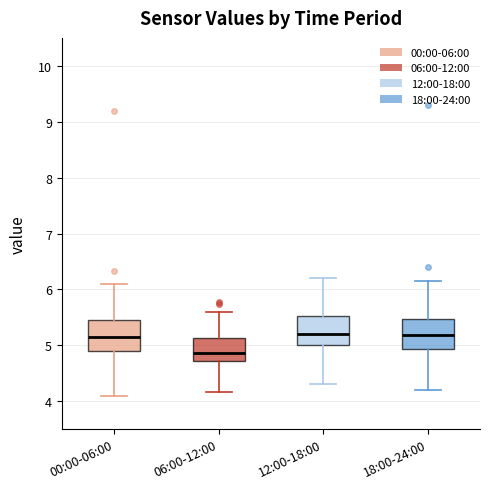

Reading left to right, transcribe this box plot: for each box, give where its median line is, the range the box spans, and where its two whiskers end, as read against the y-axis. The values are not printed on the chart, so give them approximately, as read against the axis.

00:00-06:00: median 5.2, box 4.9 to 5.4, whiskers 4.1 to 6.1
06:00-12:00: median 4.9, box 4.7 to 5.1, whiskers 4.2 to 5.6
12:00-18:00: median 5.2, box 5.0 to 5.5, whiskers 4.3 to 6.2
18:00-24:00: median 5.2, box 4.9 to 5.5, whiskers 4.2 to 6.2